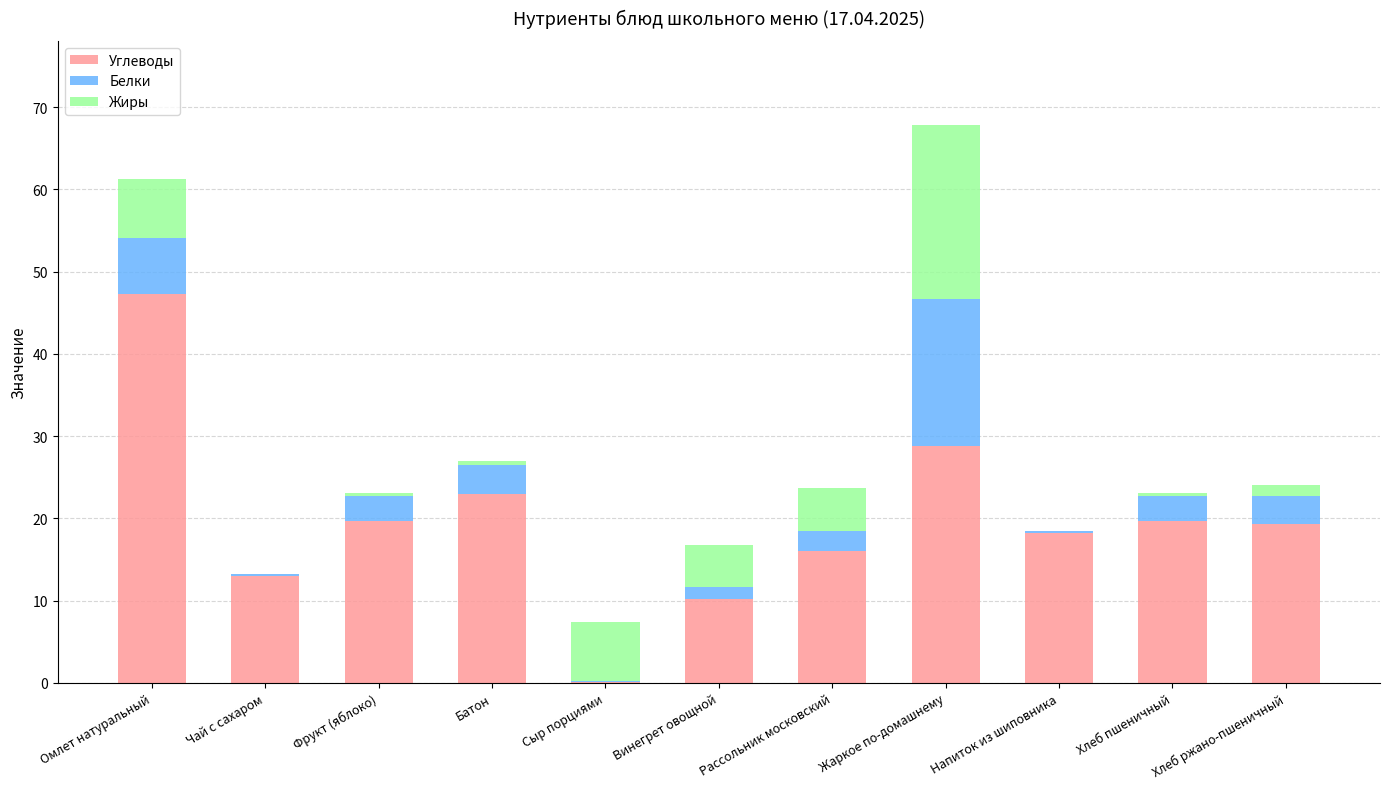

What is the sum of all Углеводы values?

215.4